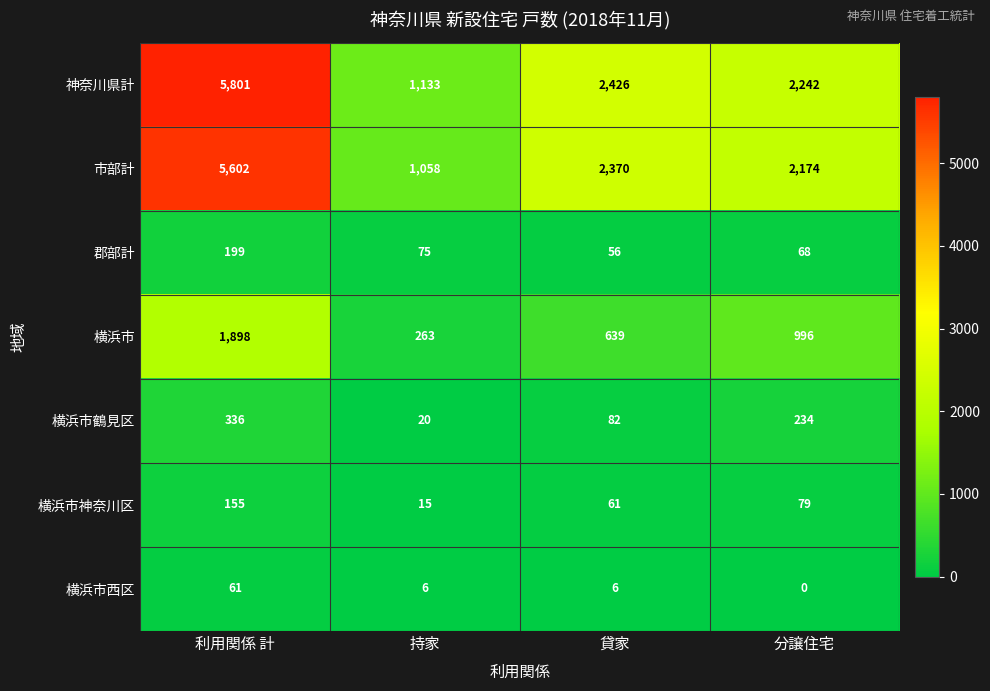

List the series in order of their peak value, lowest first.

横浜市西区, 横浜市神奈川区, 郡部計, 横浜市鶴見区, 横浜市, 市部計, 神奈川県計